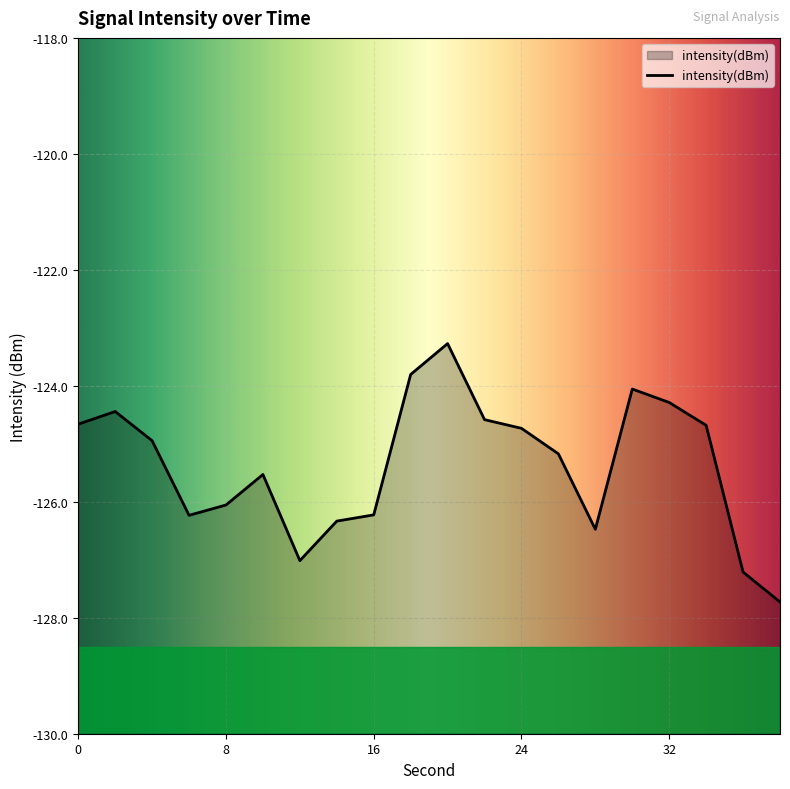

Reading left to right, transcribe all the data shown in this chart.

0=-124.7	2=-124.4	4=-124.9	6=-126.2	8=-126.1	10=-125.5	12=-127.0	14=-126.3	16=-126.2	18=-123.8	20=-123.3	22=-124.6	24=-124.7	26=-125.2	28=-126.5	30=-124.1	32=-124.3	34=-124.7	36=-127.2	38=-127.7